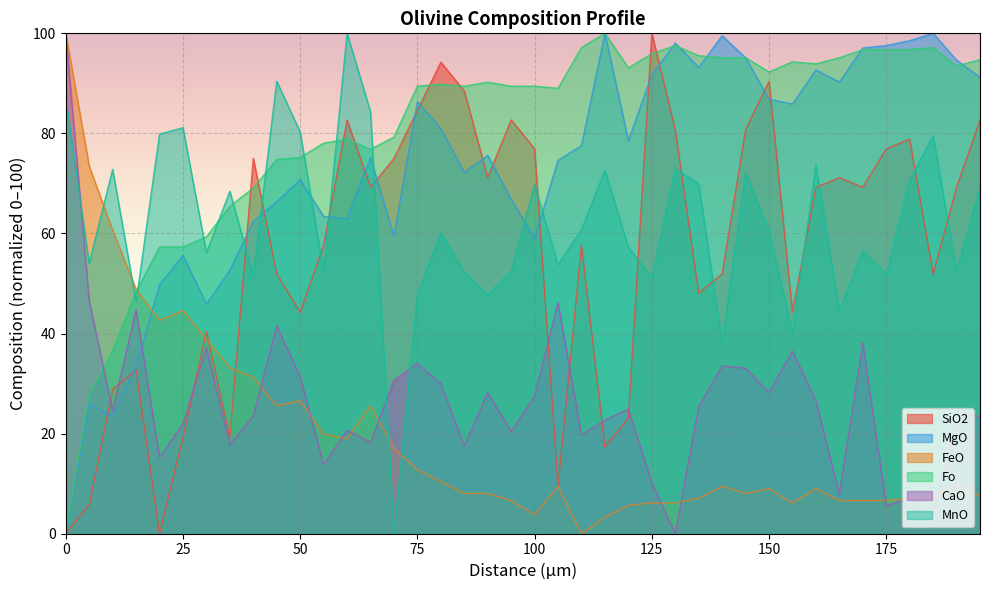

How many interior local peaks does the Fo series have?

7